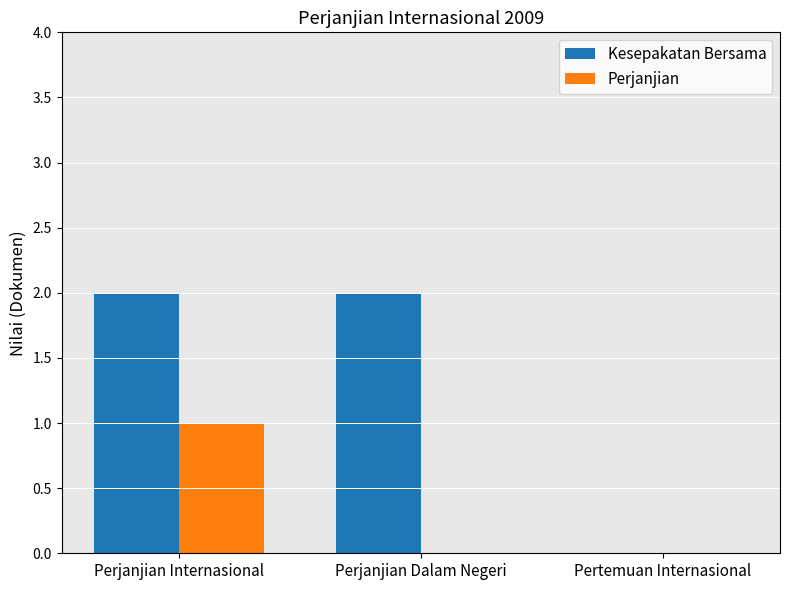

The value of Kesepakatan Bersama at Perjanjian Dalam Negeri is 2. True or false?

True